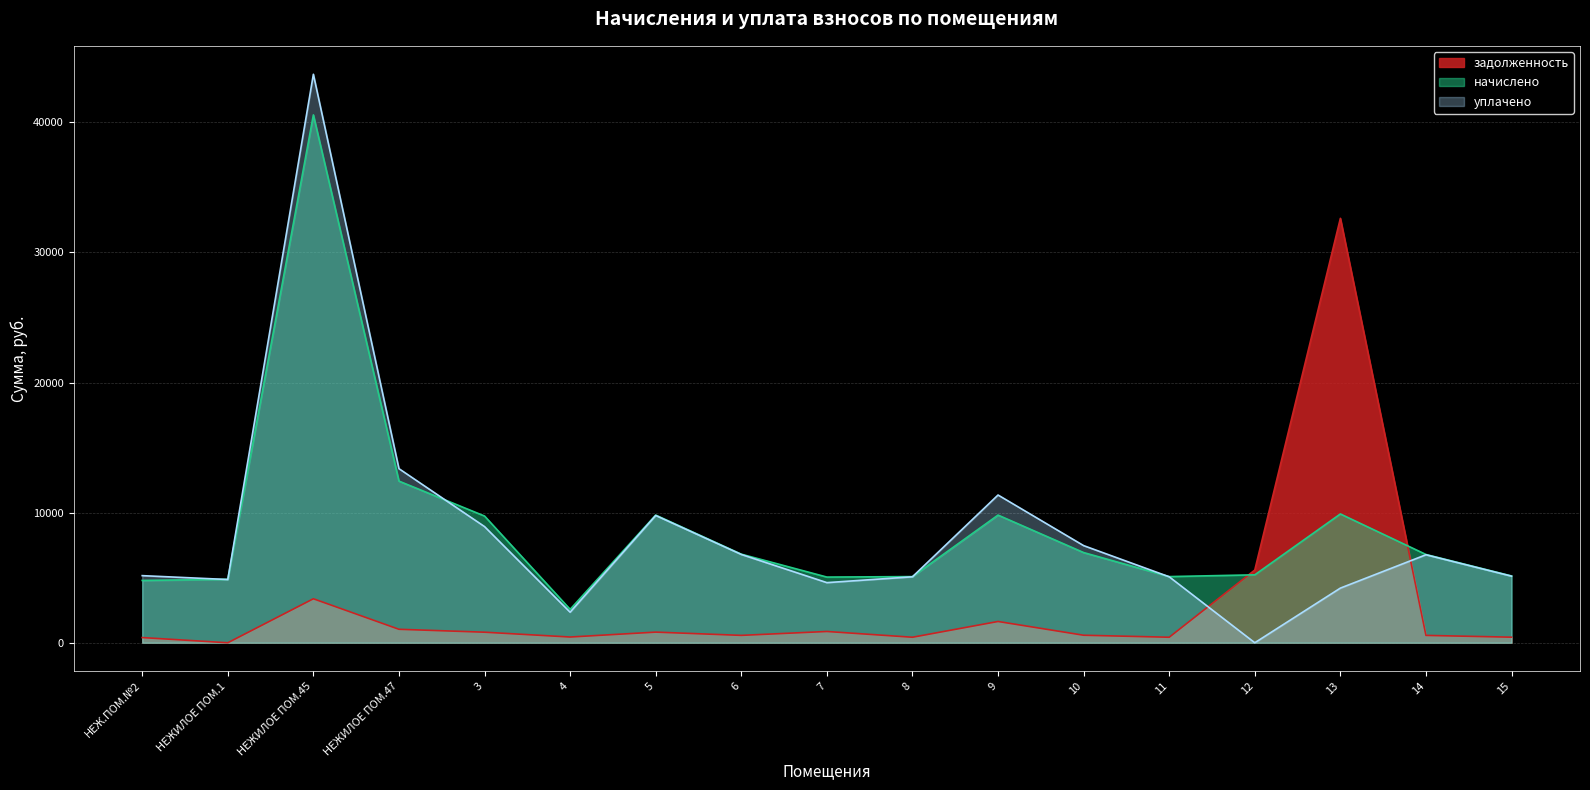

Is the value of начислено at 12 greater than the value of уплачено at 11?

Yes